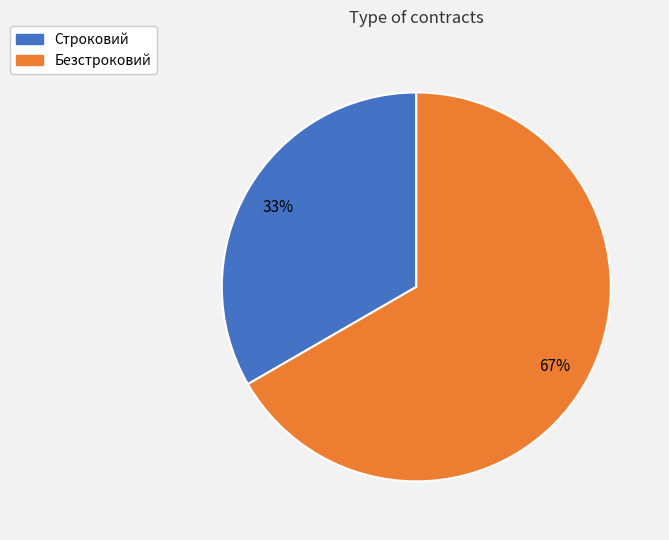

To the nearest percent, what is the combined percentage of Строковий and Безстроковий?

100%